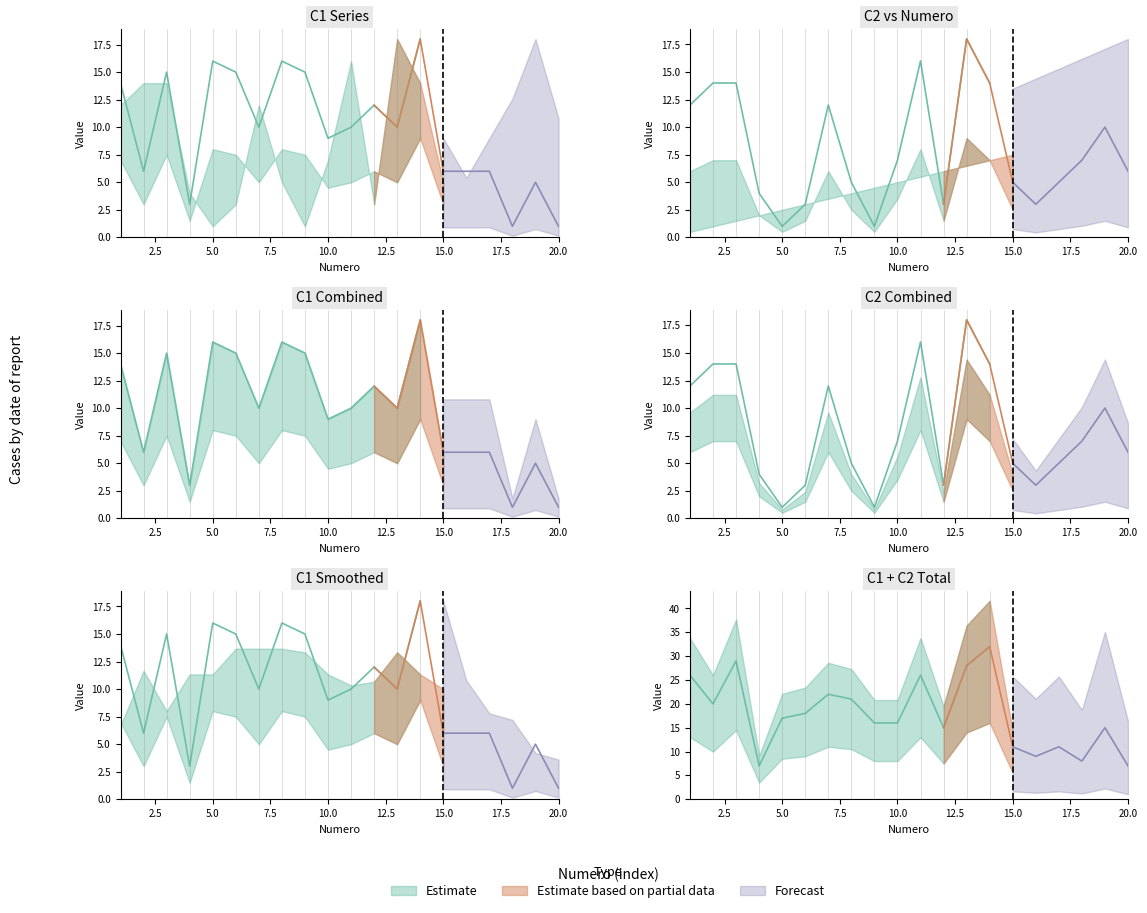

What is the difference between the C1 values at 7 and 16?

4